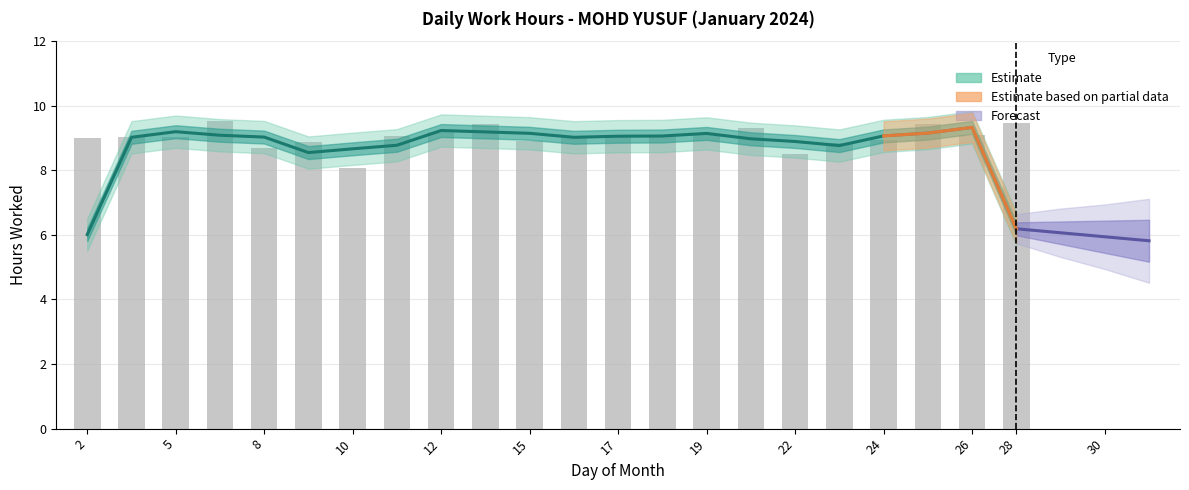

Read the value at 15.

8.9